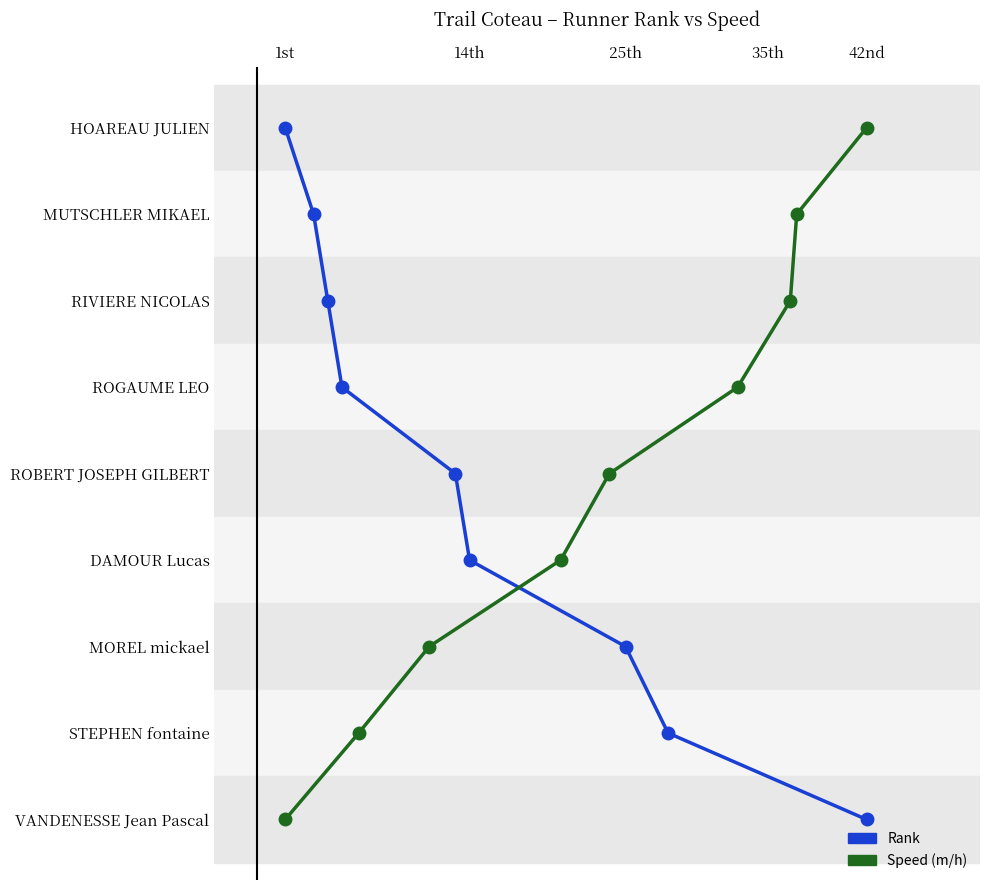

At how many categories does at least one series exceed 5?

3